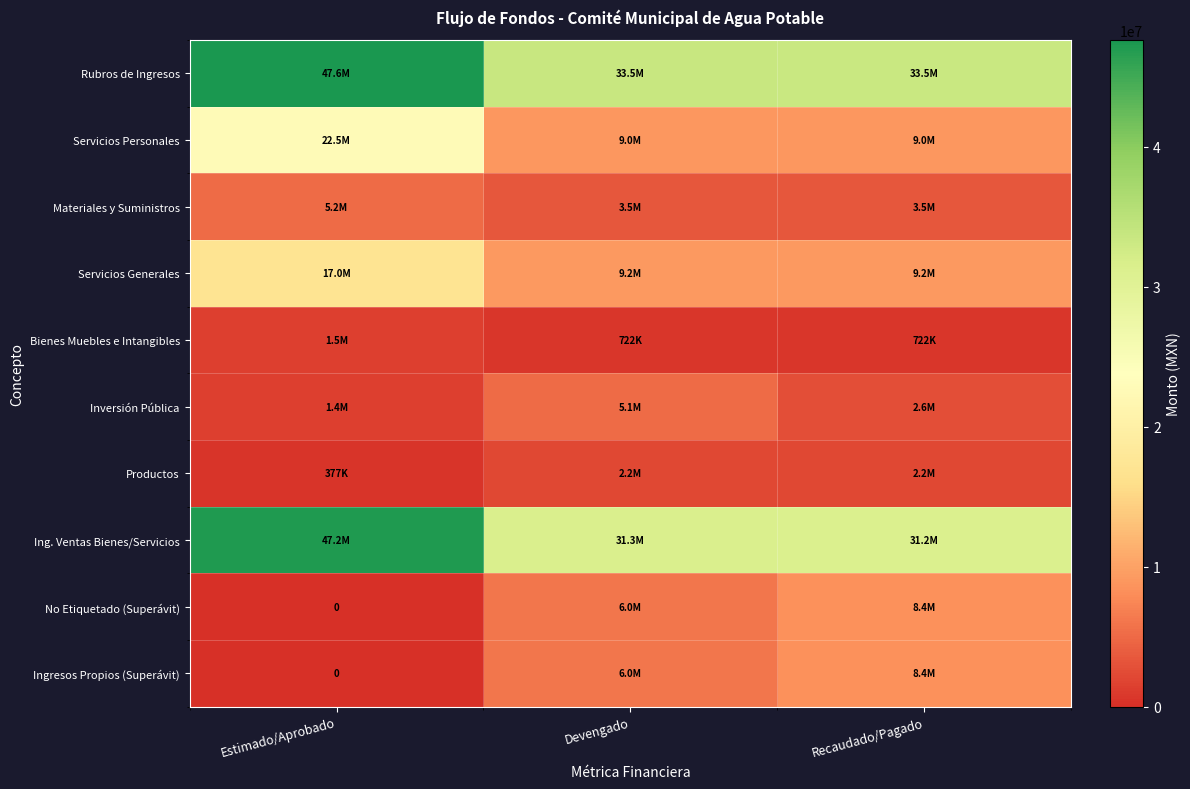

What value does the Bienes Muebles e Intangibles series have at Devengado?

722031.7